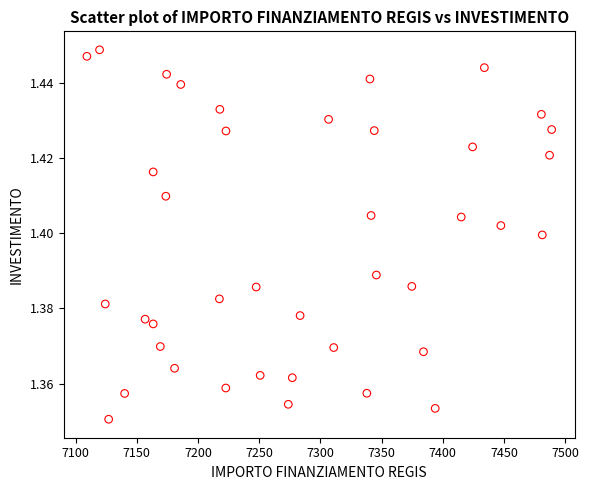

What is the range of X values (max minus min)?

379.7